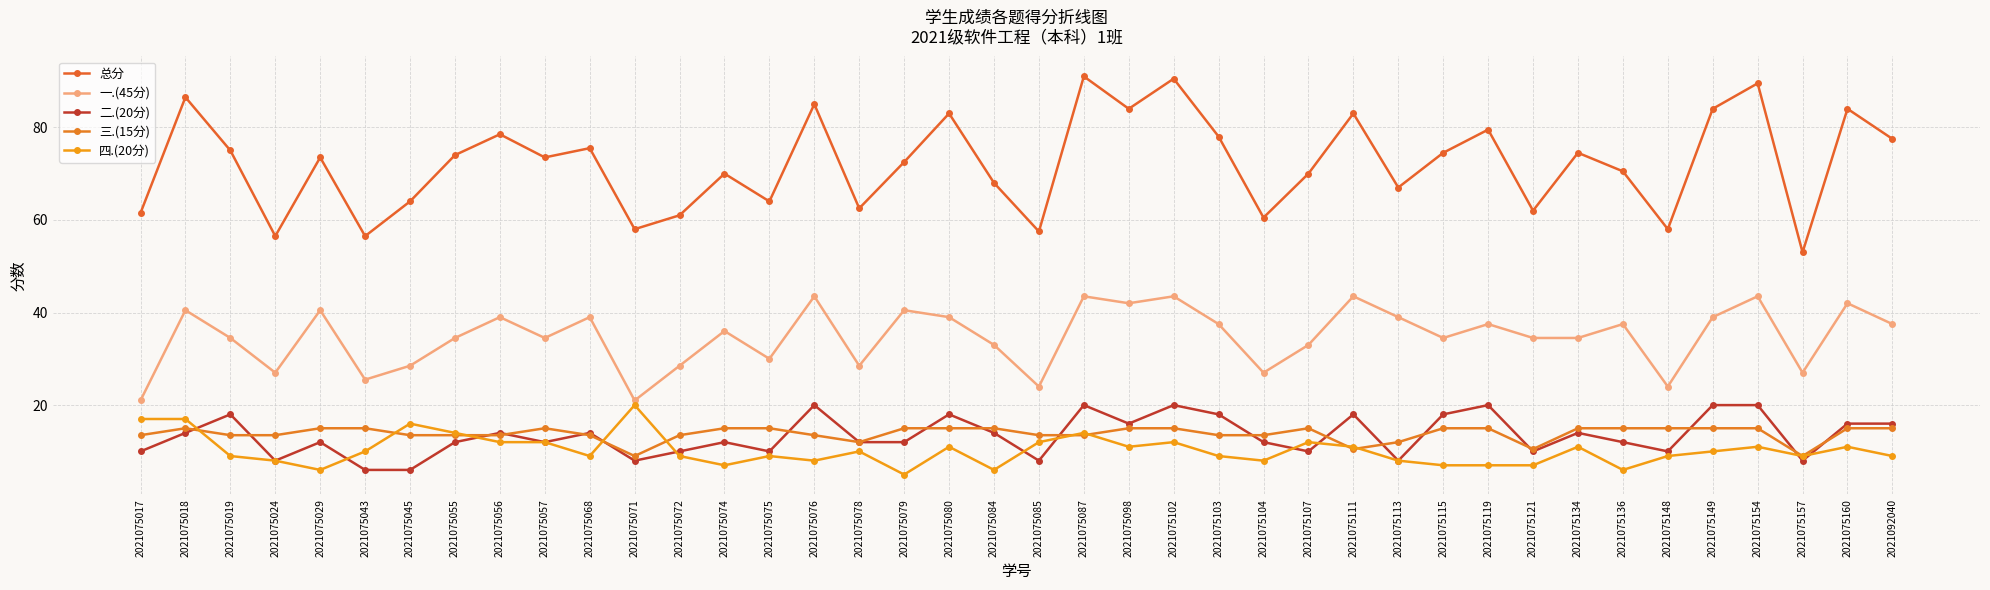

True or false: 四.(20分) and 总分 cross at least once.

False